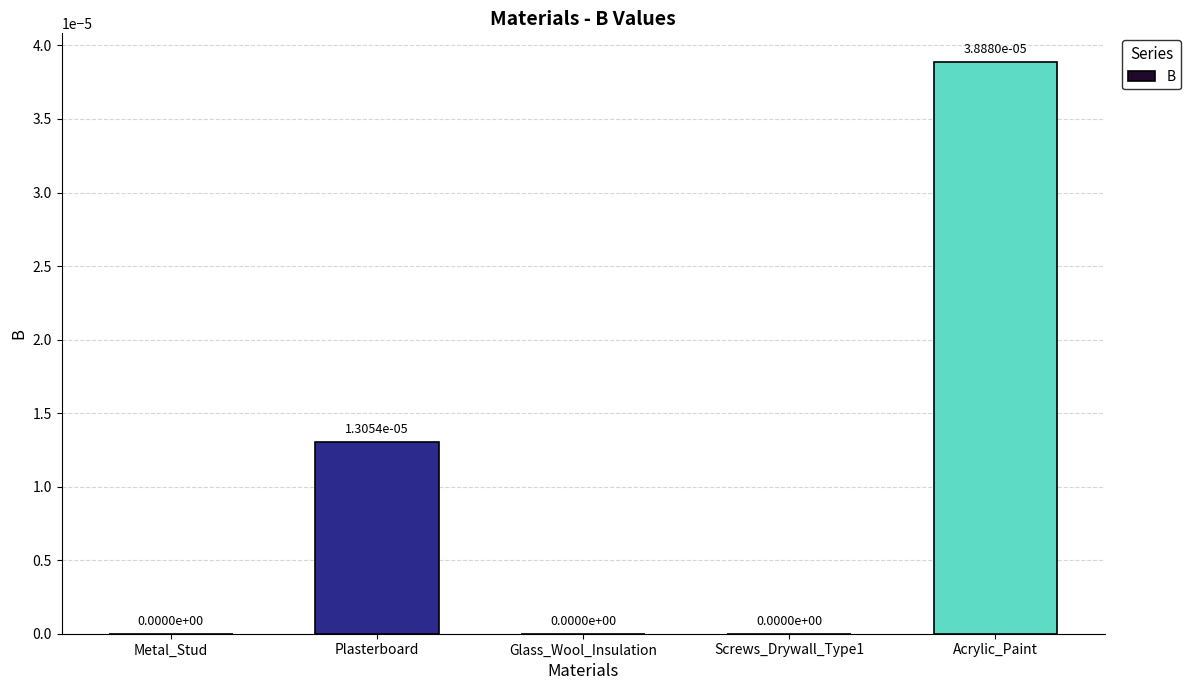

The chart shows a value of 0.0 at Glass_Wool_Insulation. True or false?

True